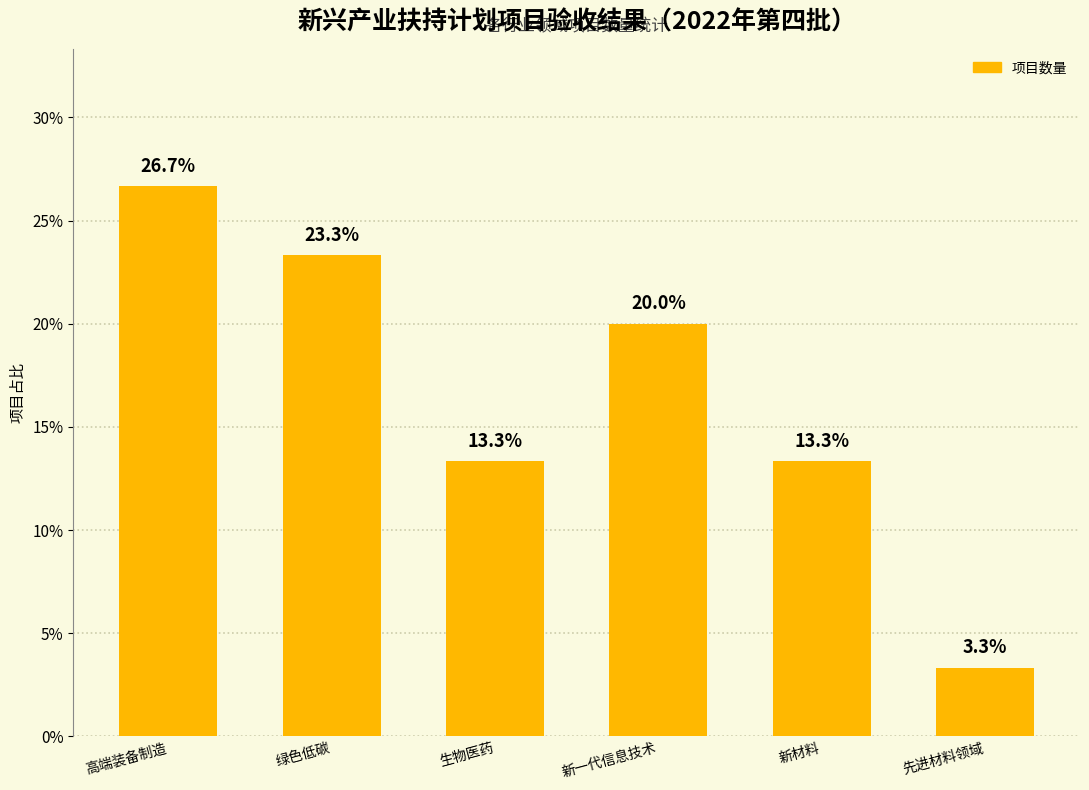

Which label corresponds to the largest value in the chart?

高端装备制造